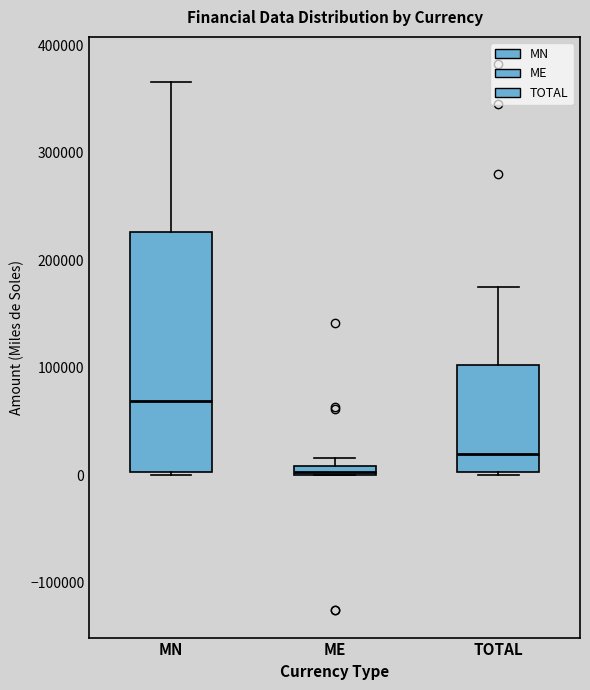

Which box's median line is the highest?

MN